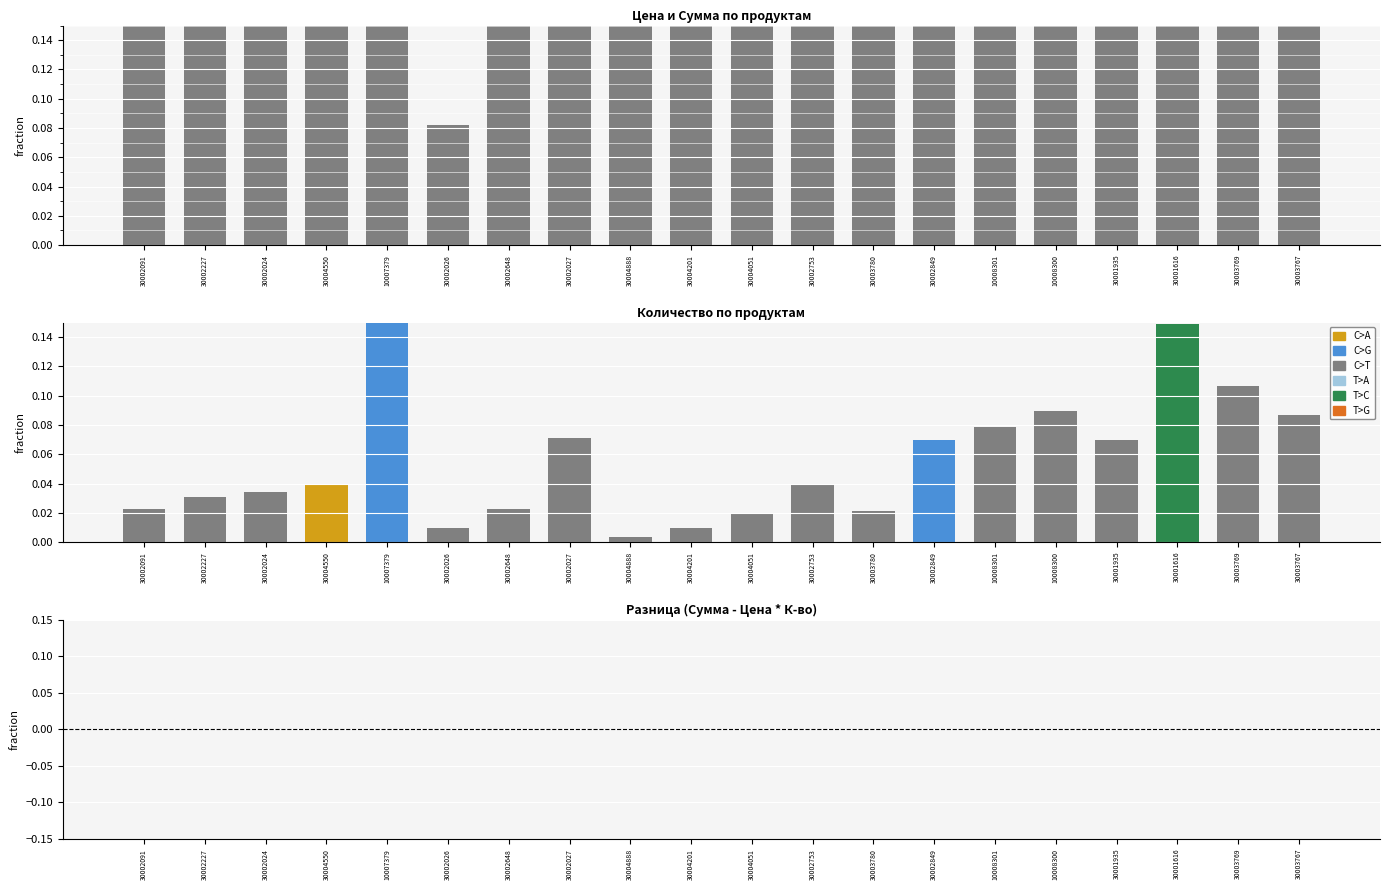

The value of Разница (Сумма - Цена×К-во) at 30003780 is 0.0. True or false?

True